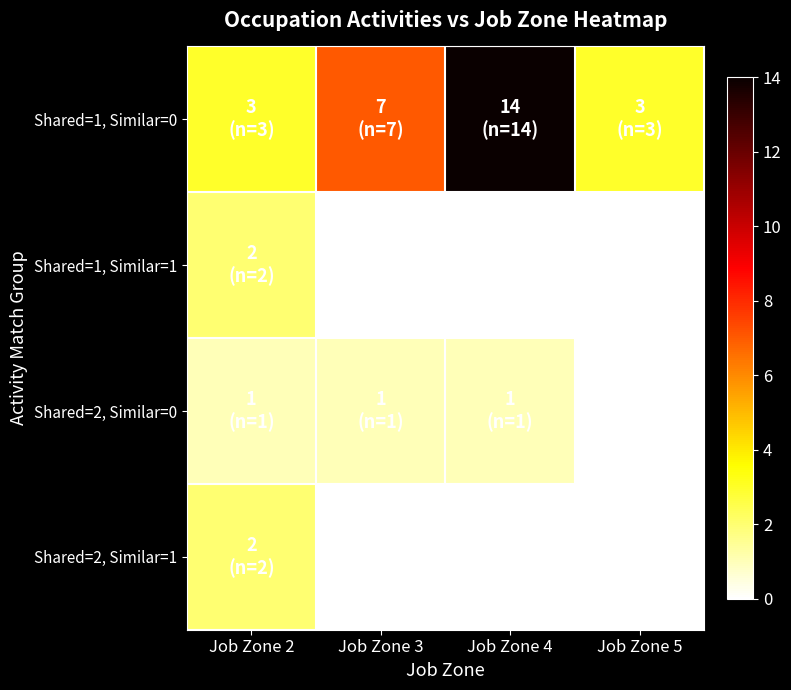

Which series has the largest total across all categories?

Shared=1, Similar=0